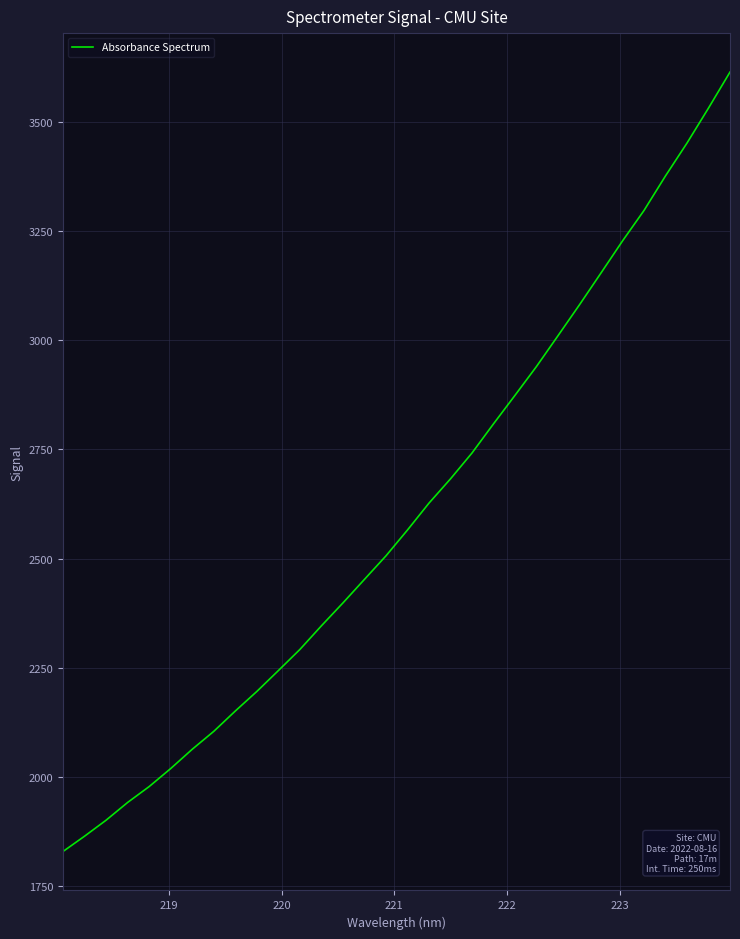

What is the difference between the maximum and minimum values?

1787.2